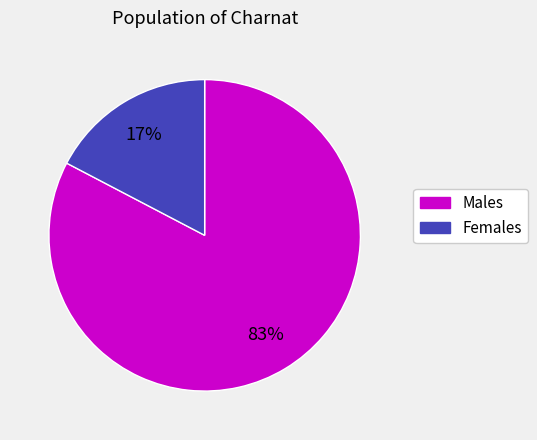

To the nearest percent, what is the average slice percentage?

50%